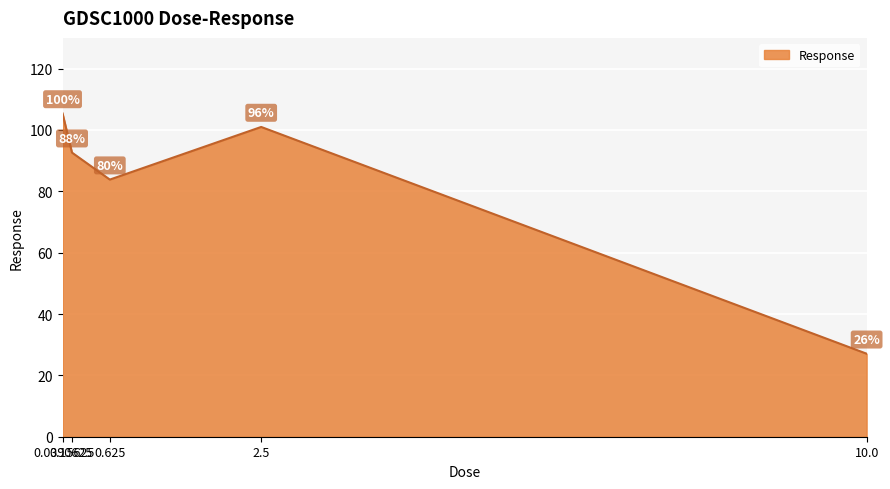

Where is the data nearest to the value 66?

0.625